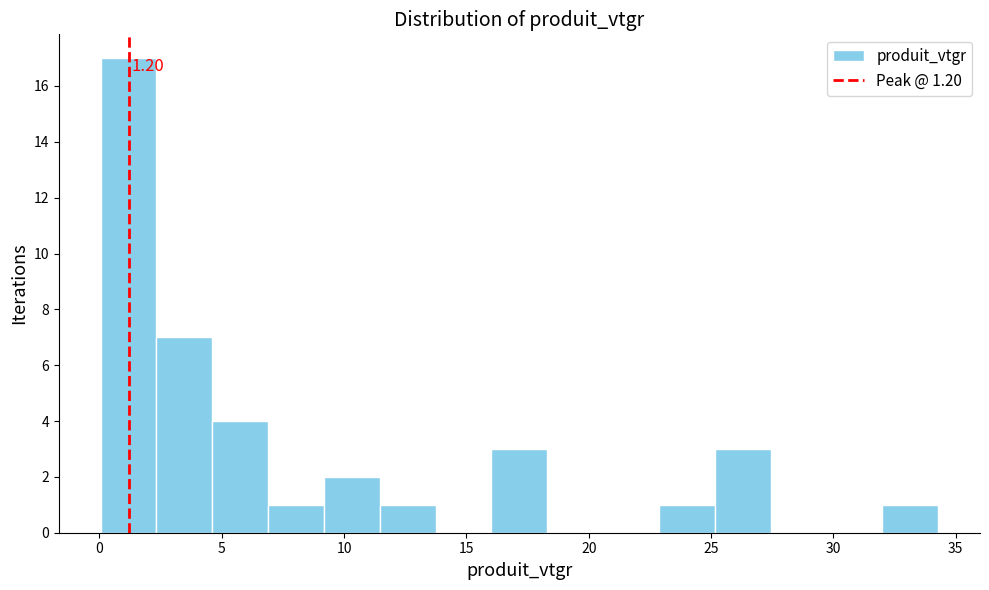

Which range on the x-axis has the tallest bar?

0.0 to 2.5